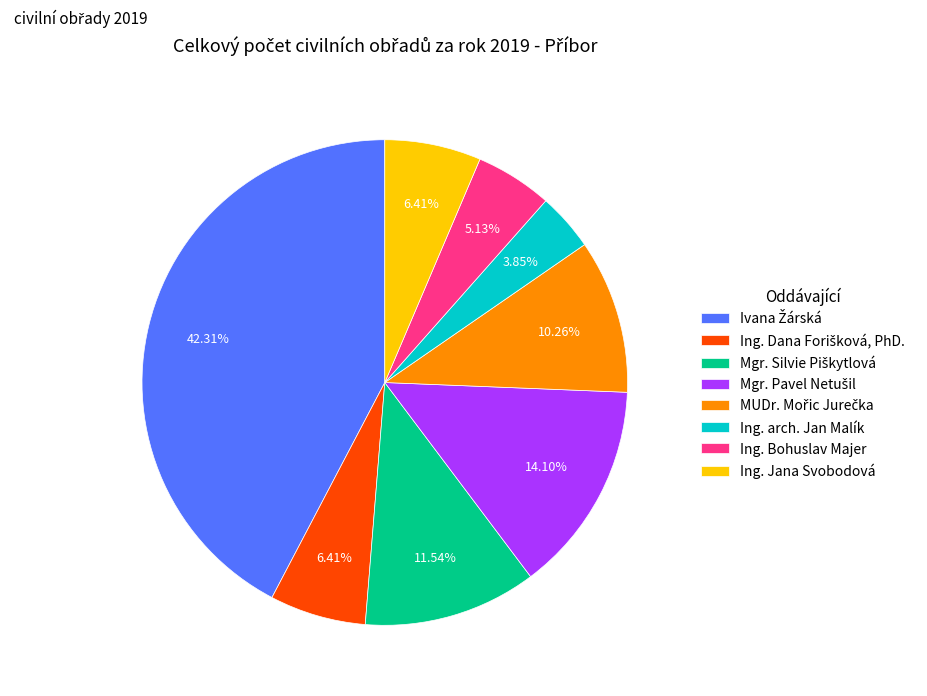

Does any single category account for the majority?

No